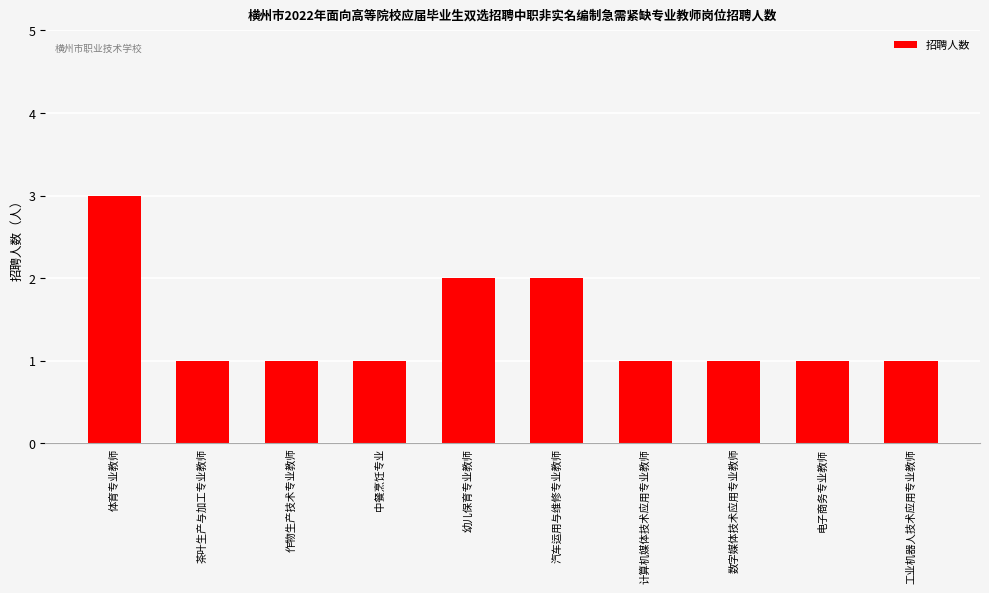

What is the greatest value displayed?

3